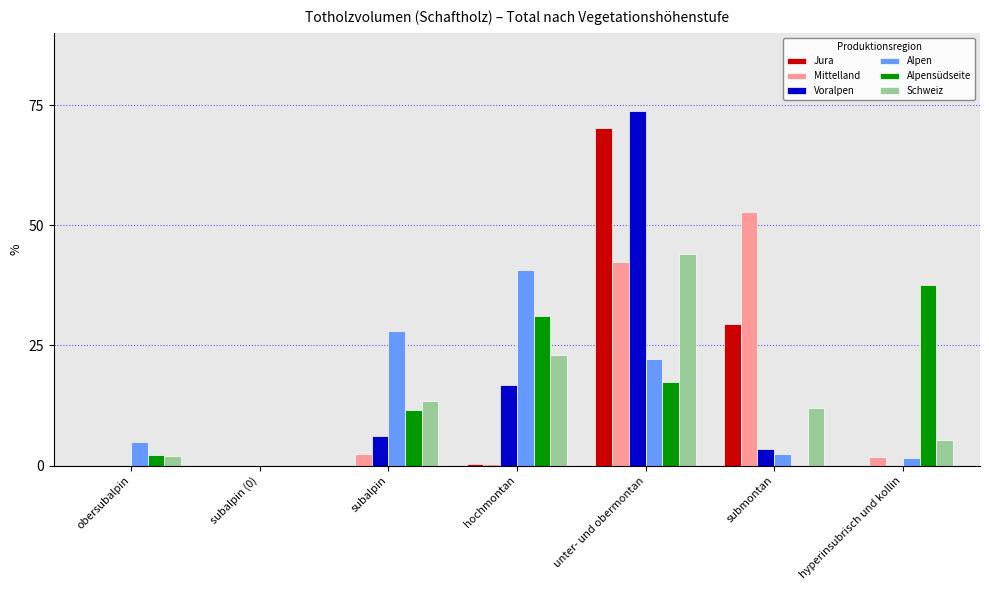

How many positive values does the Schweiz series have?

6